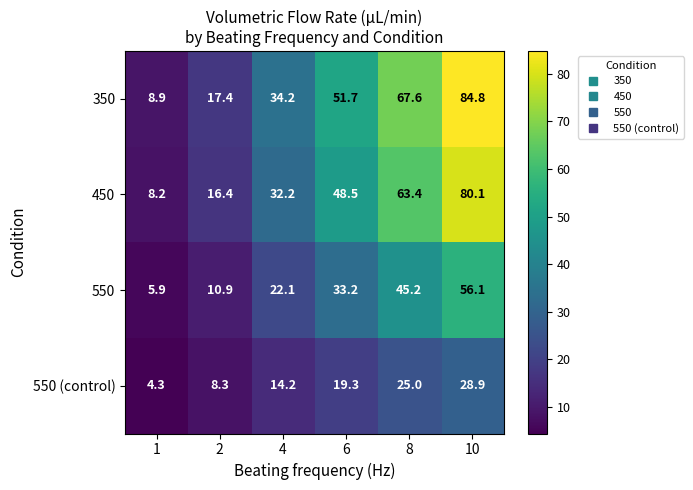

At which category is the sum across all series the highest?

10